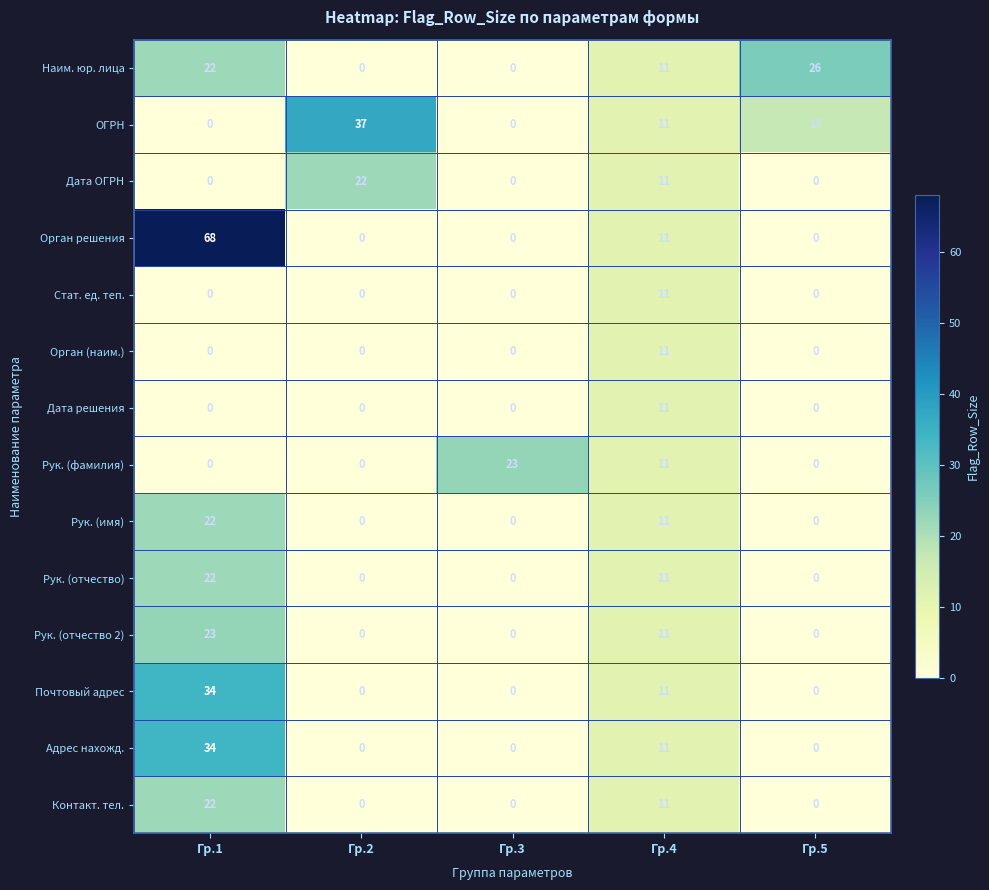

Which series changed the most between Гр.1 and Гр.3?

Орган решения